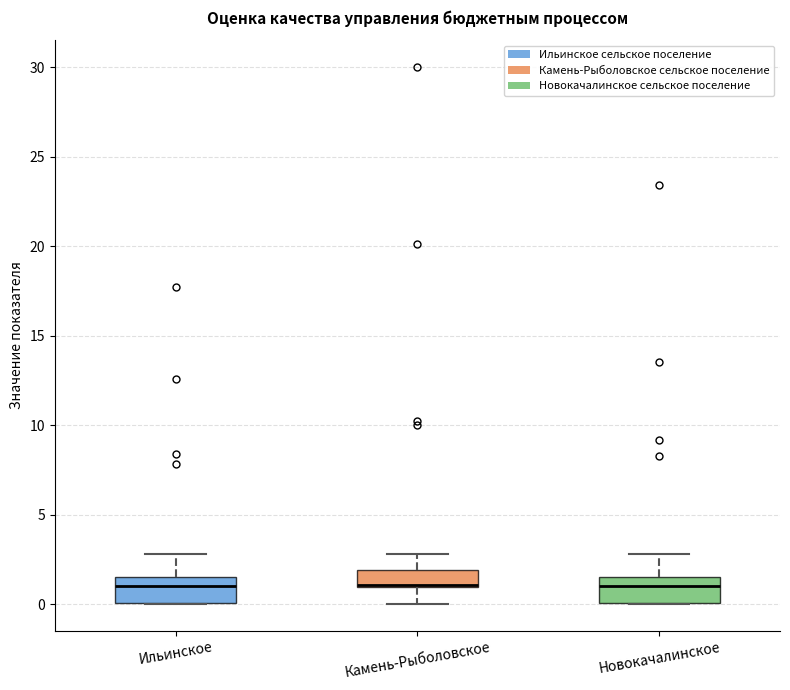

Where does the upper whisker of the box for Камень-Рыболовское end on the y-axis? The values are not printed on the chart, so give them approximately, as read against the axis.

3.0